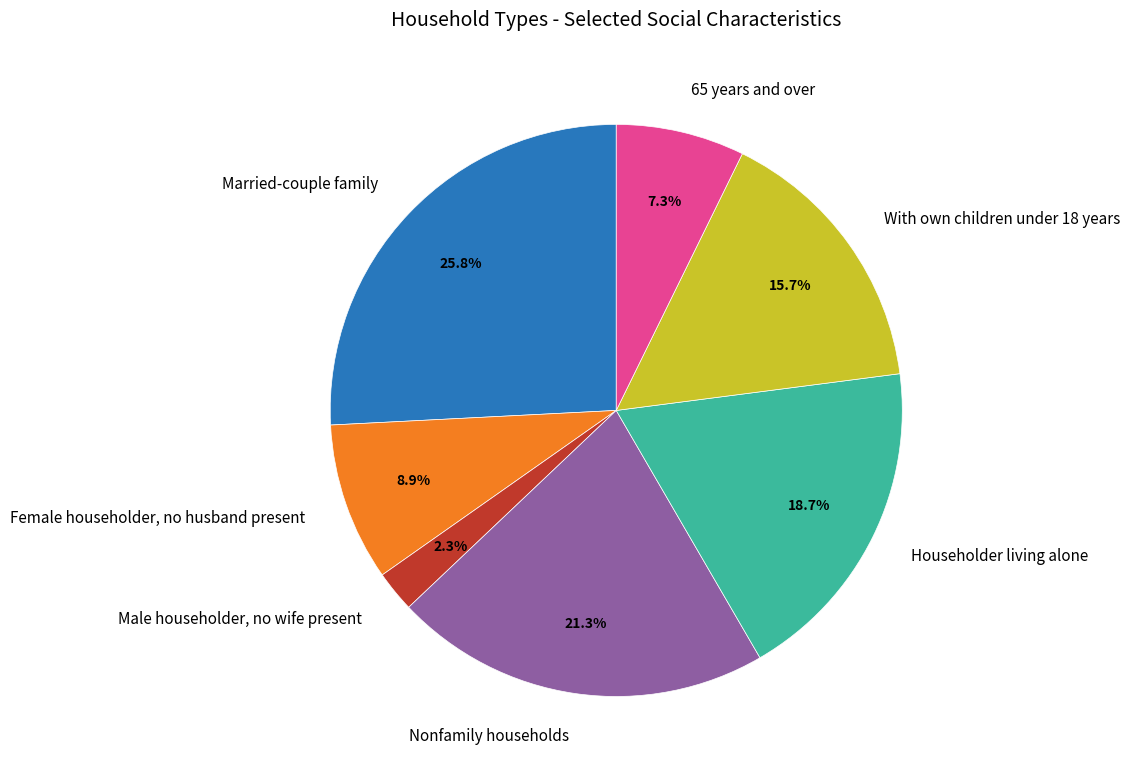

To the nearest percent, what portion does Householder living alone represent?

19%